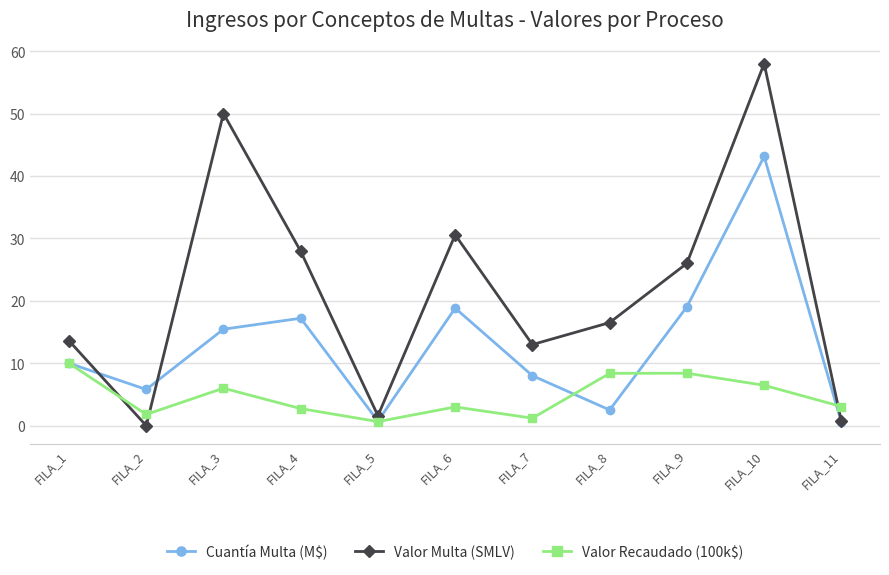

What is the total value across all series at FILA_2?

7.6